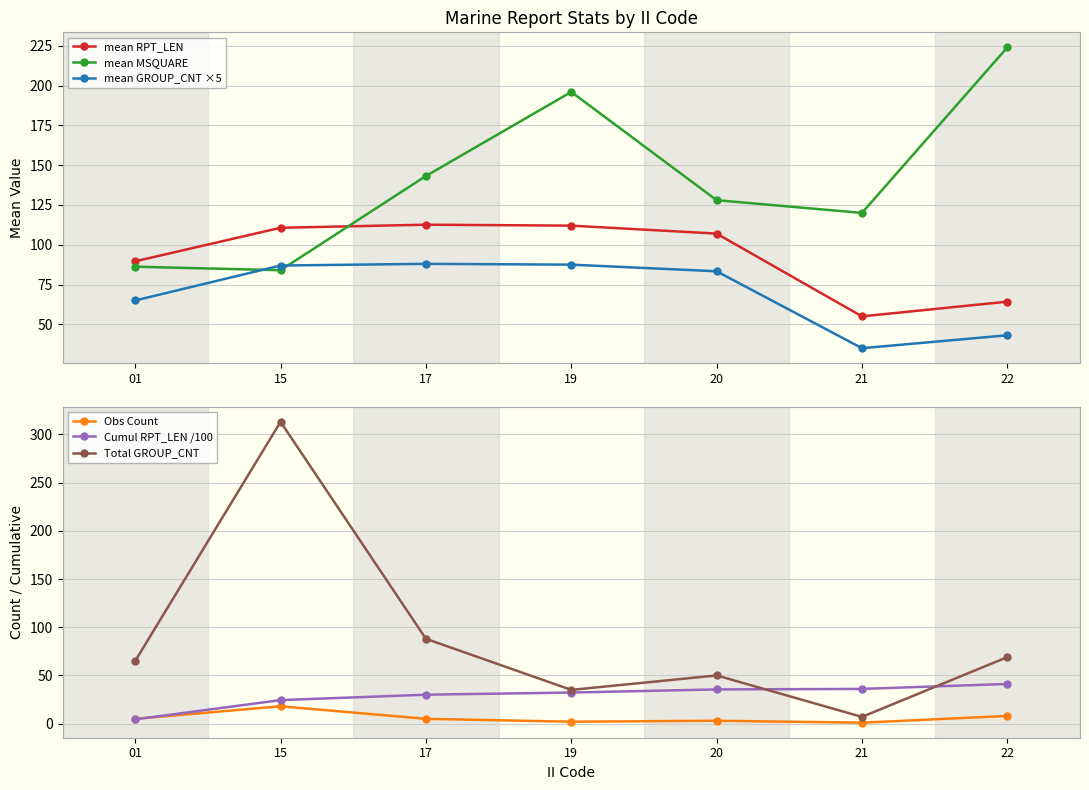

Which has a higher value, 20 or 15?

15